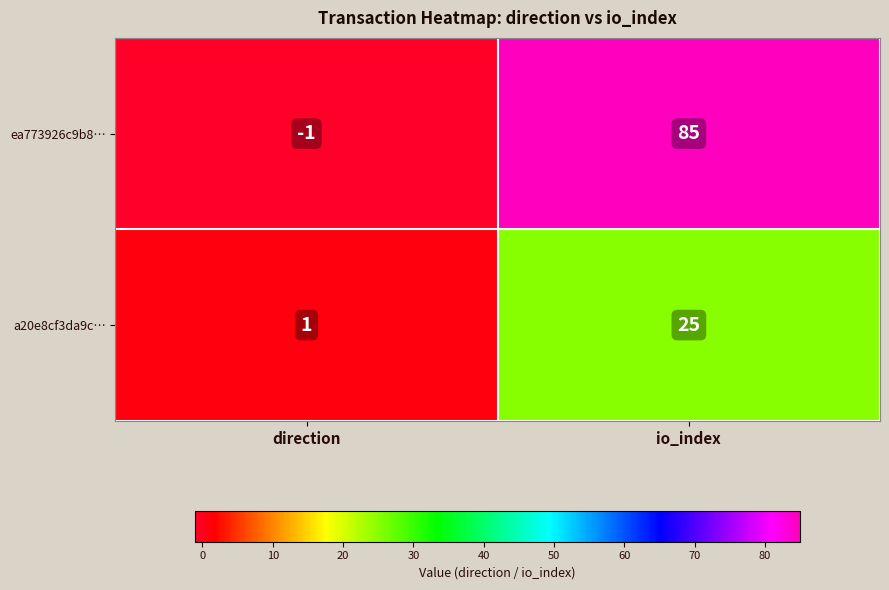

What is the smallest value displayed?

-1